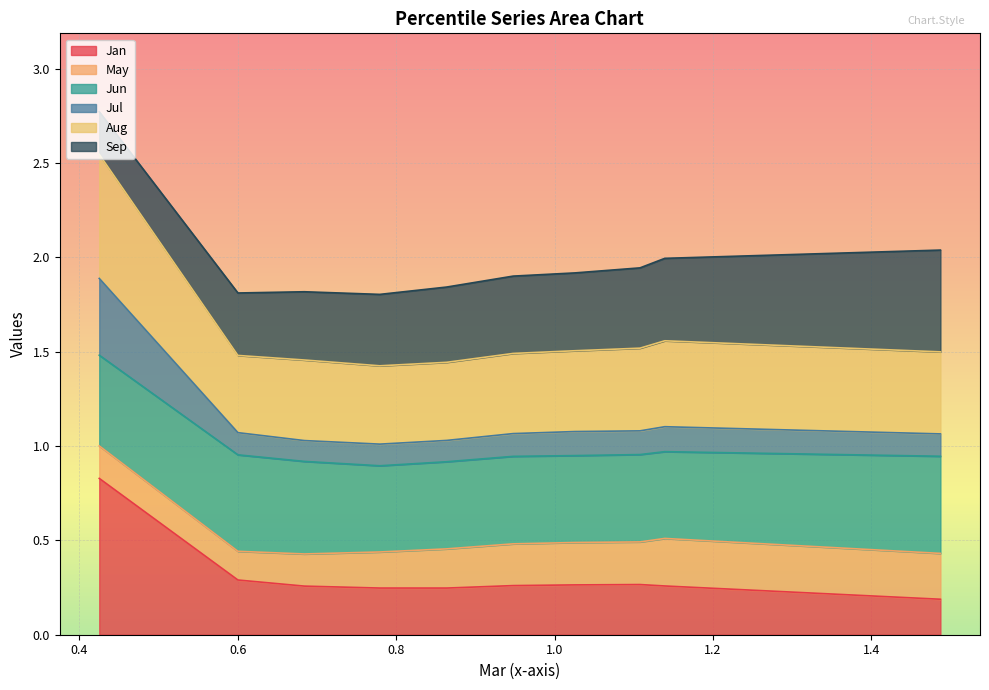

True or false: Jul has a value of 1.0 at pct25.

True